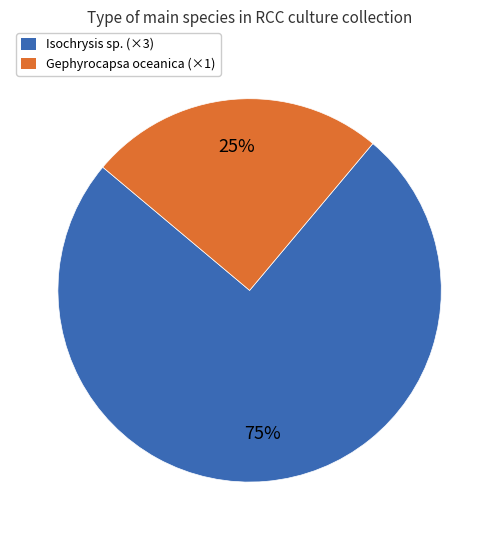

To the nearest percent, what is the average slice percentage?

50%